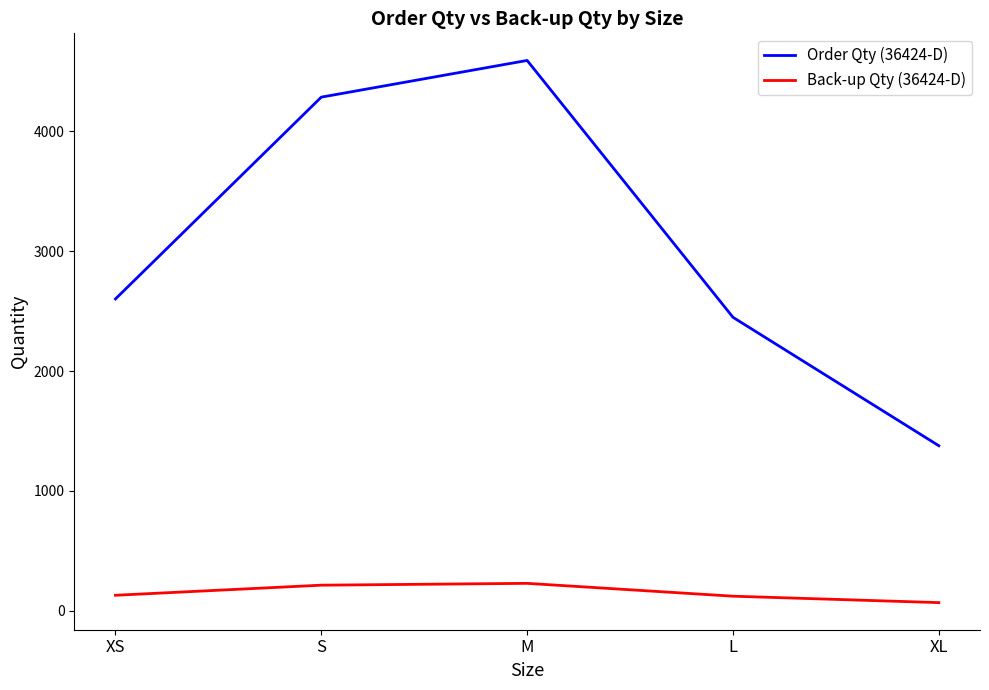

What are all the series names shown in the legend?

Order Qty (36424-D), Back-up Qty (36424-D)